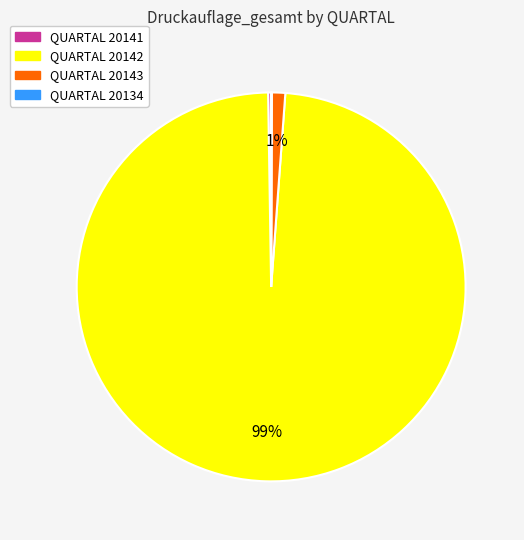

To the nearest percent, what is the average slice percentage?

25%